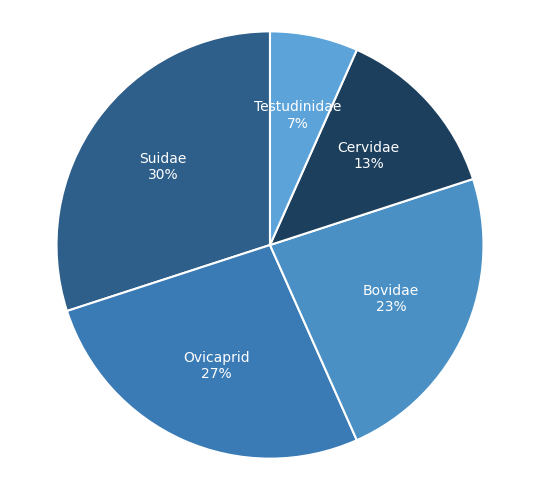

Does any single category account for the majority?

No